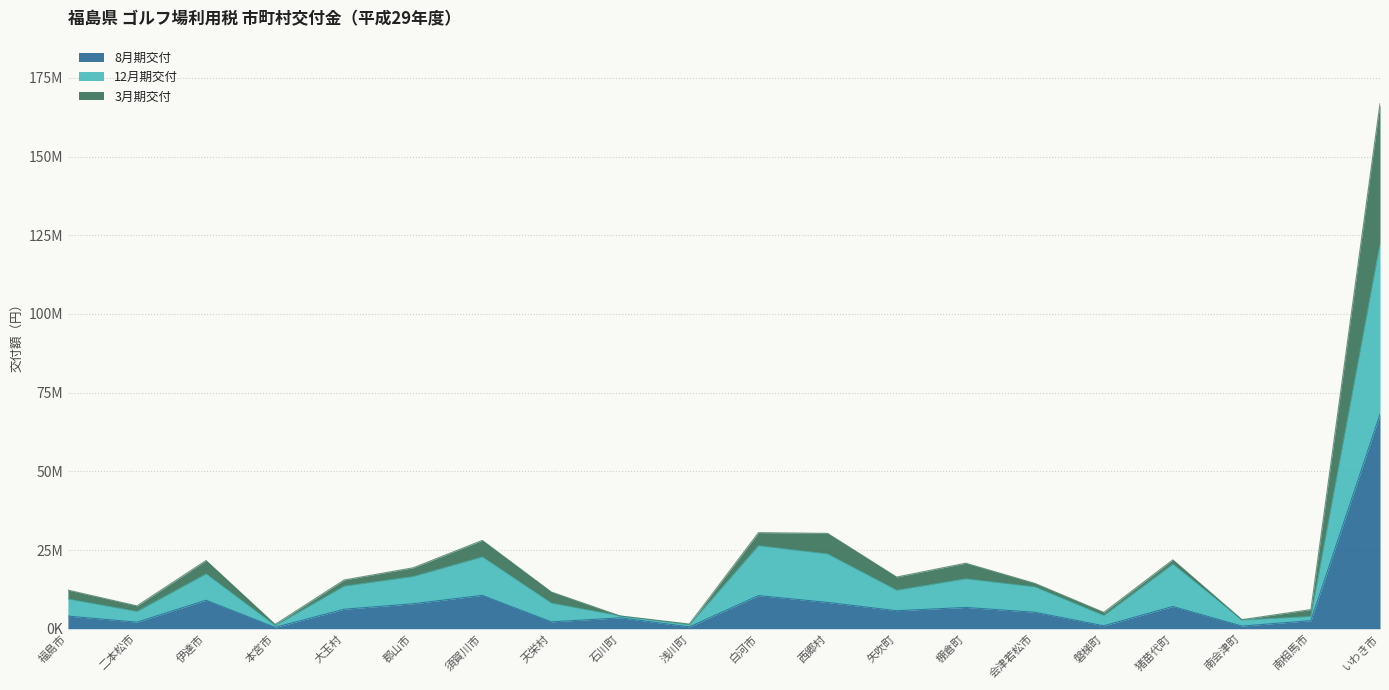

True or false: 12月期交付 has a value of 1378624 at 本宮市.

False